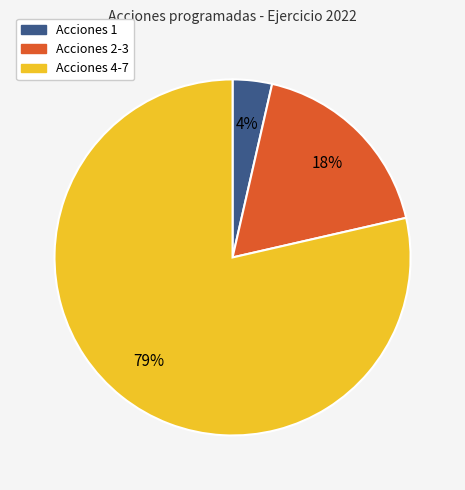

Is there any slice that represents more than half of the pie?

Yes